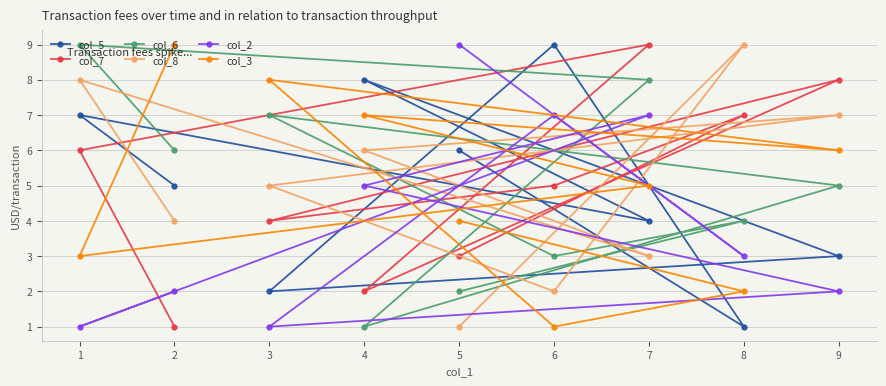

What are all the series names shown in the legend?

col_5, col_7, col_6, col_8, col_2, col_3